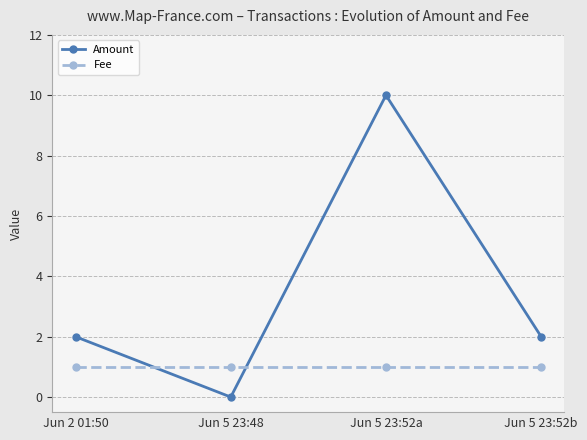

True or false: Amount has a value of 7 at Jun 5 23:52a.

False